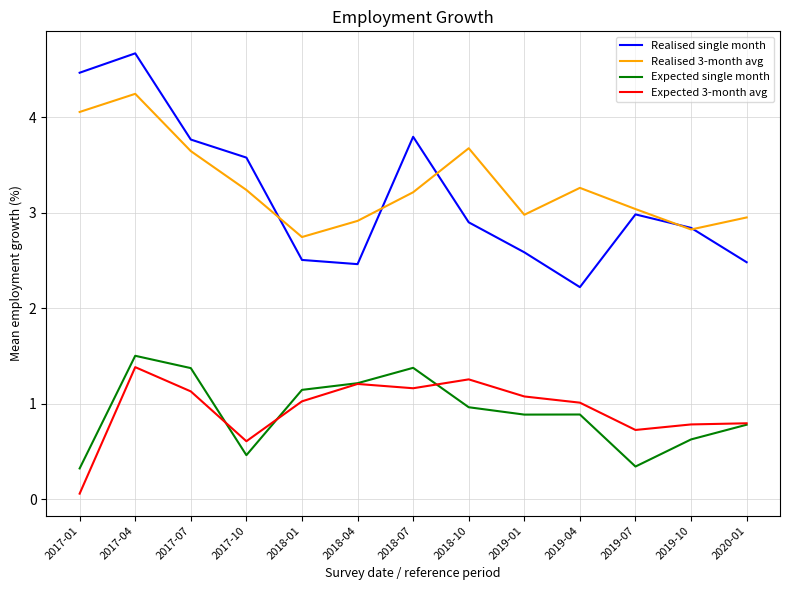

What position from the right is 2020-01?

1